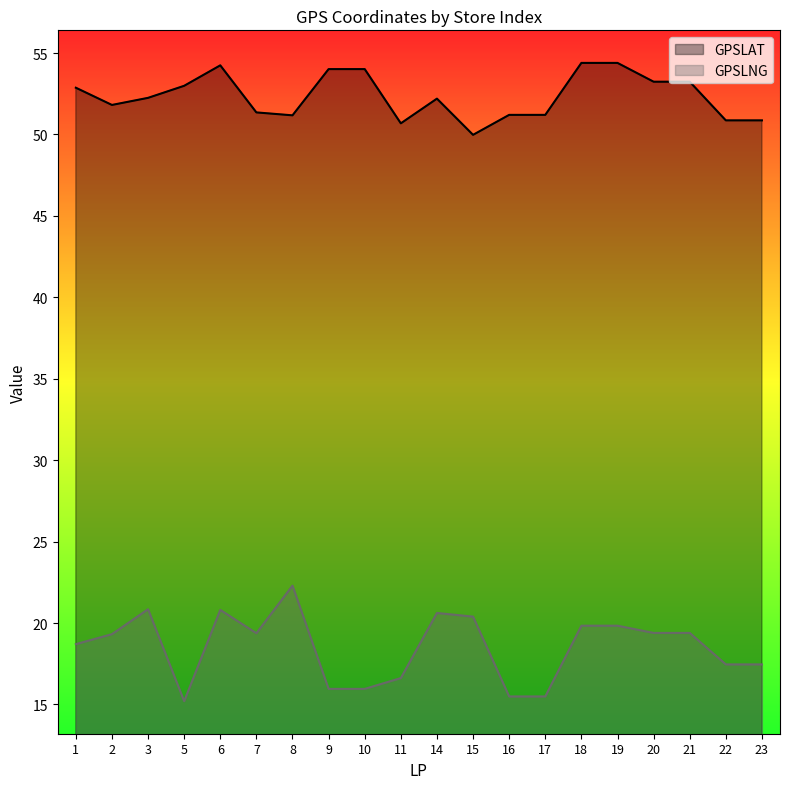

At which category does the chart reach its minimum across all series?

5